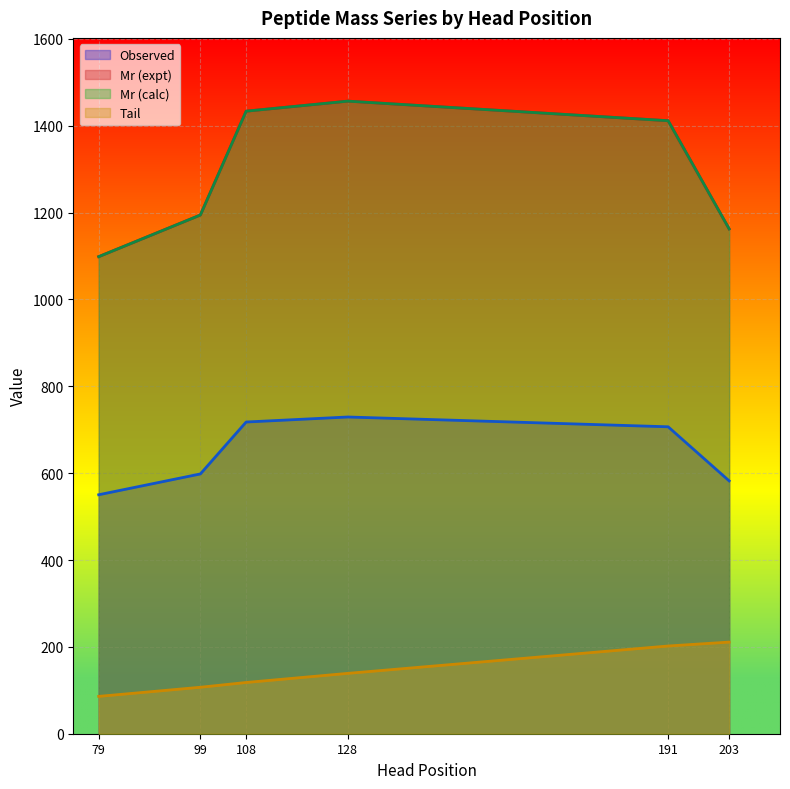

What is the difference between the maximum and minimum values in the Observed series?

179.1